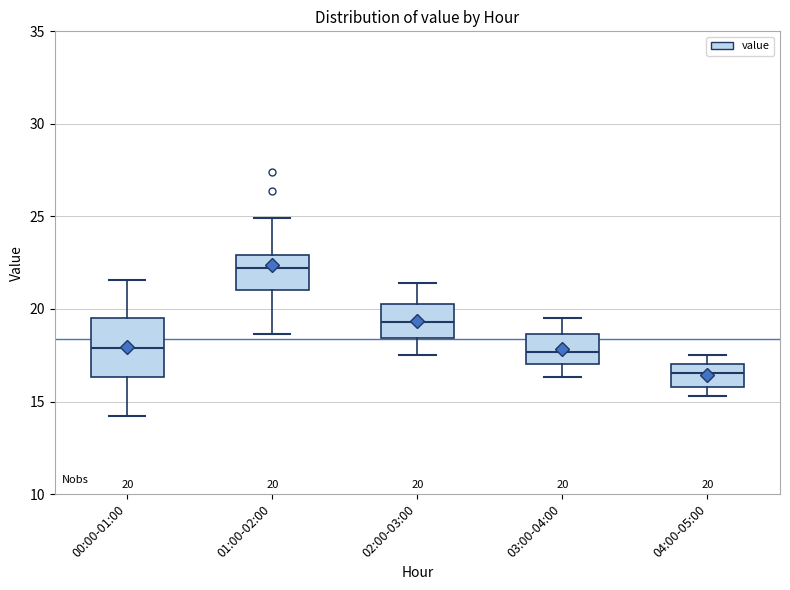

Which box is the tallest, from its lower edge to its upper edge?

00:00-01:00